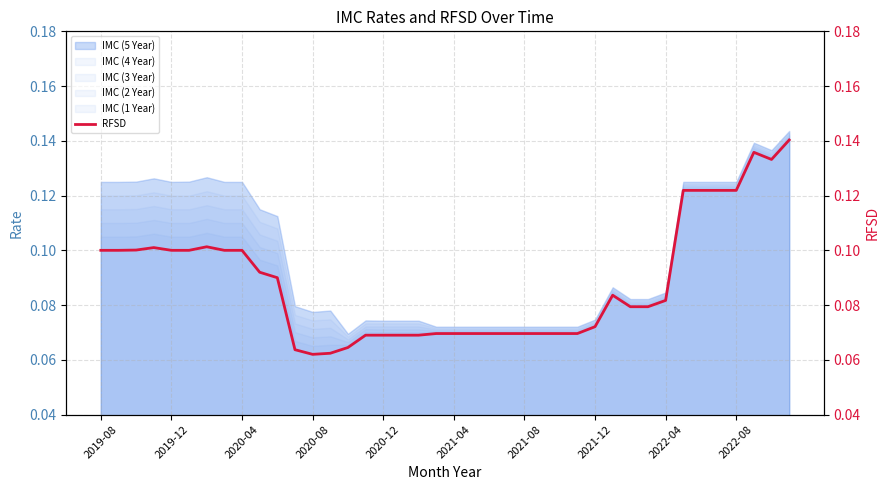

What is the minimum value shown in the chart?

0.1